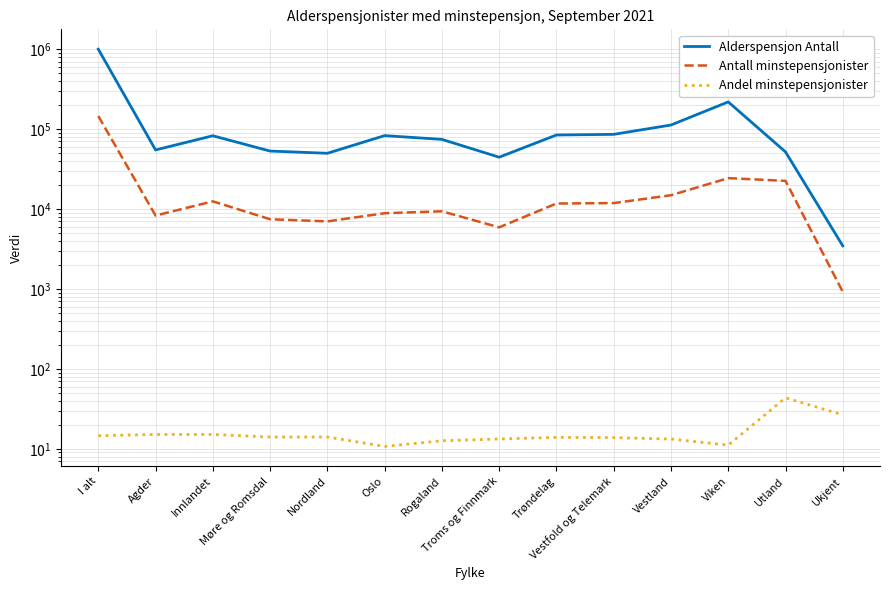

What is the sum of the Alderspensjon Antall values at Trøndelag and Vestfold og Telemark?

170140.0